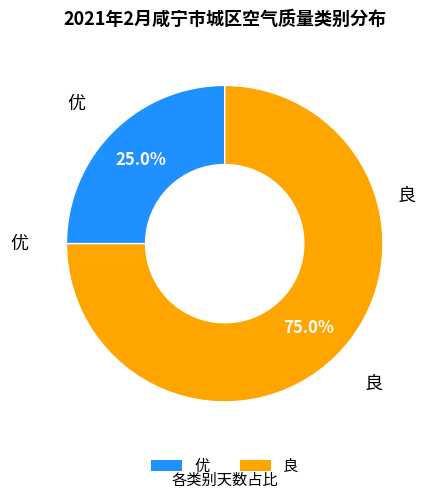

To the nearest percent, what is the combined percentage of 优 and 良?

100%